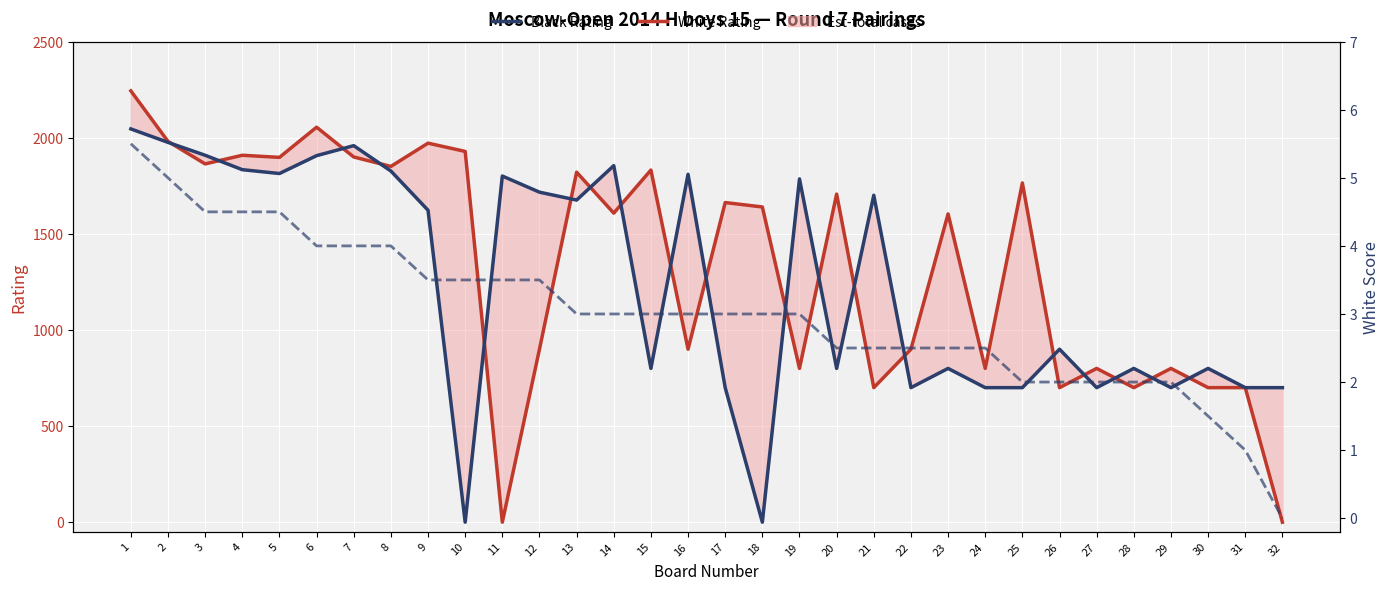

Where do Black Rating and White Score first cross each other?

9 and 10